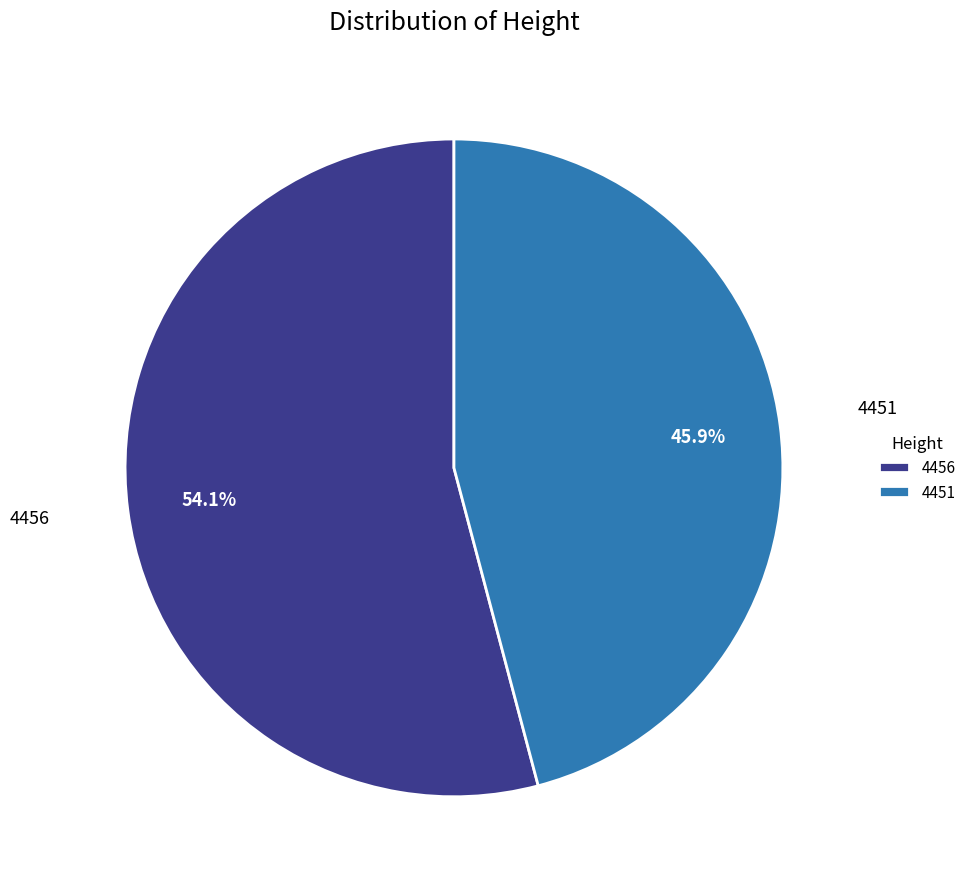

Rank the categories by value from lowest to highest.

4451, 4456